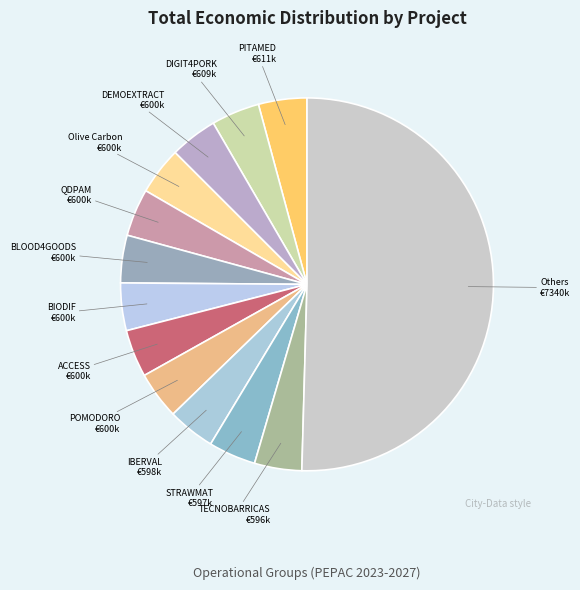

Count the number of slices in the pie.

13